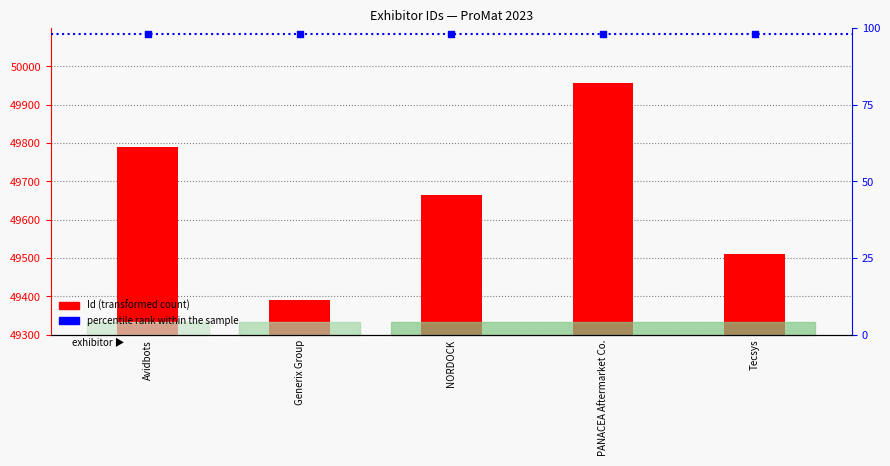

Which series contains the highest Y value?

Id